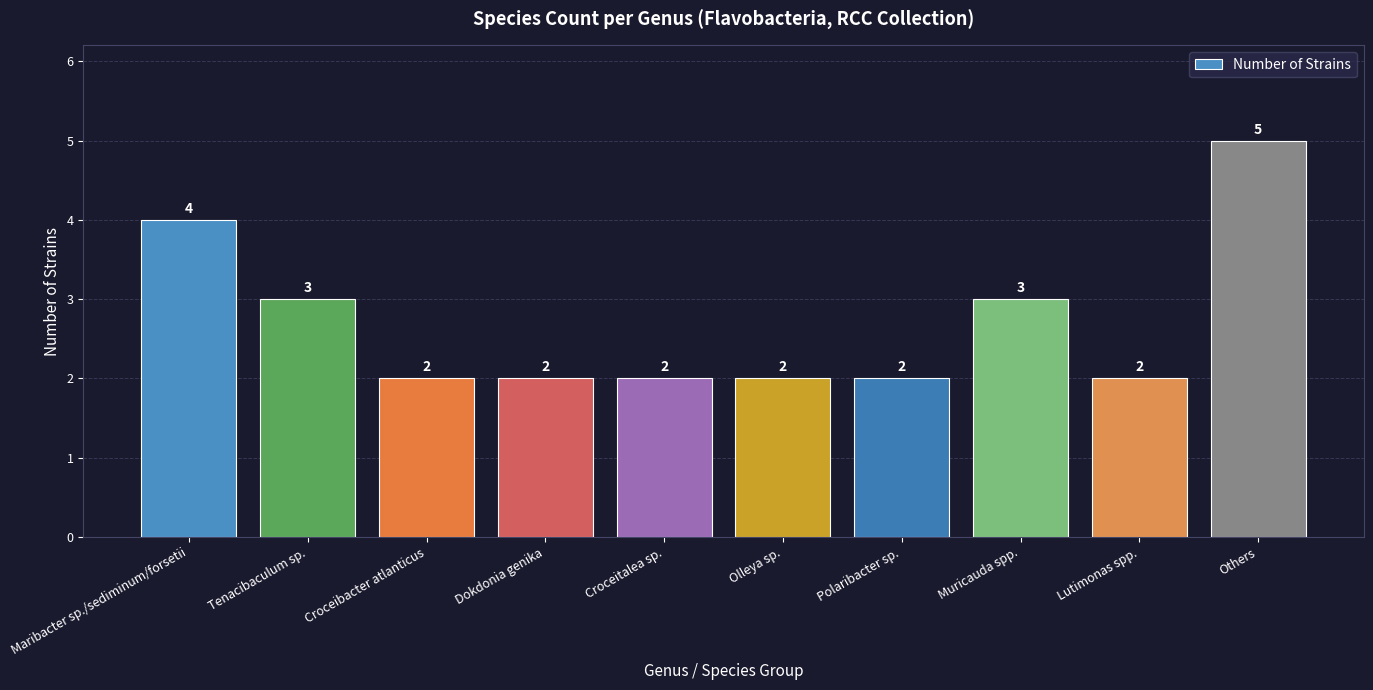

What is the label of the 8th bar from the left?

Muricauda spp.